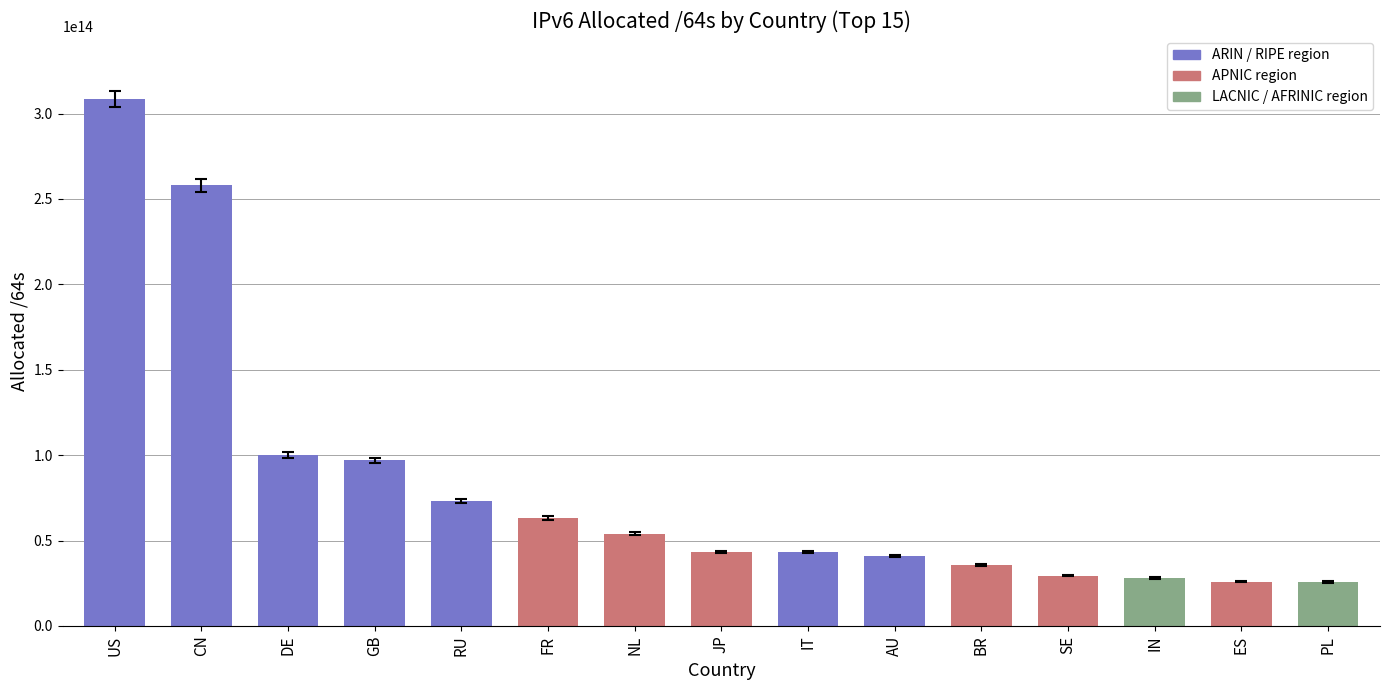

How many data points are less than 43512864243713?

7